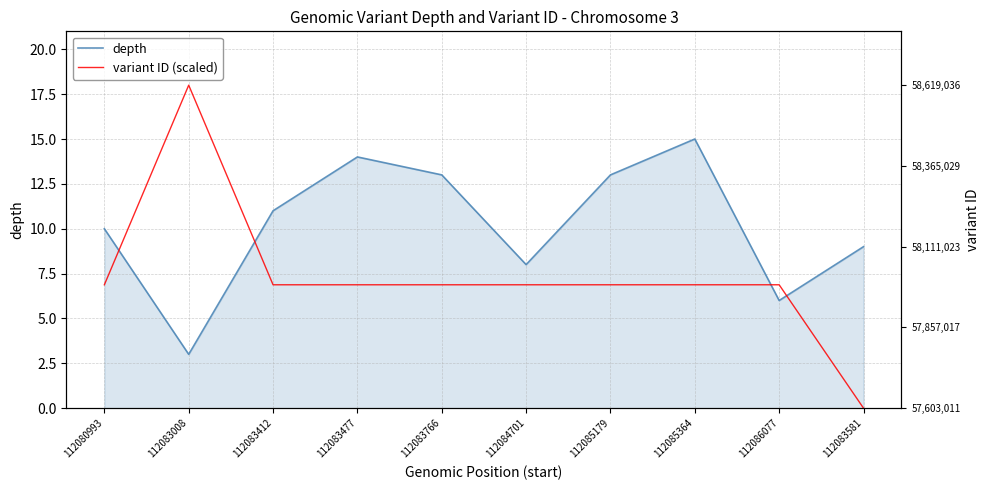

True or false: depth has more than 1 interior local peaks.

True